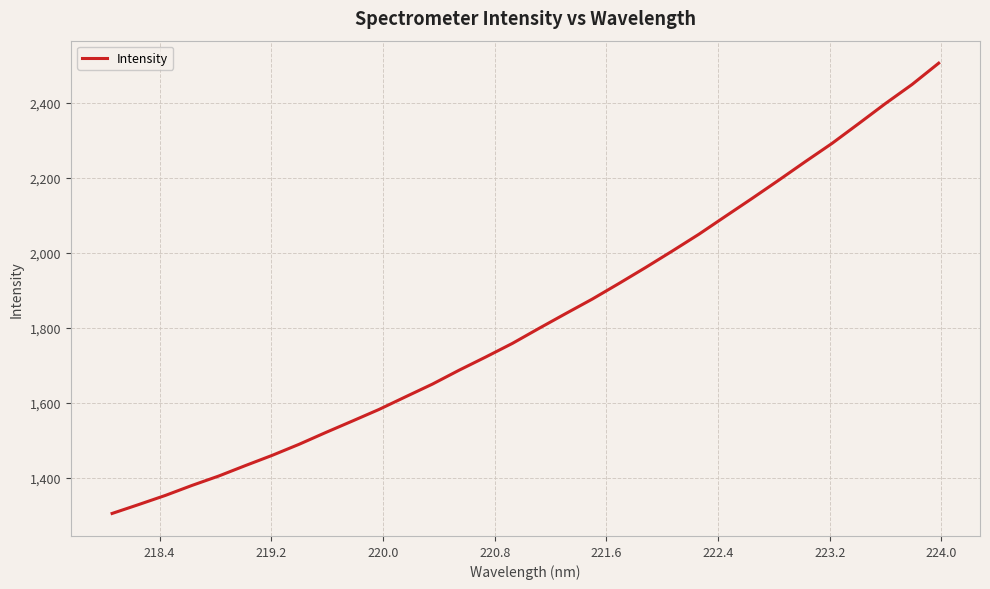

What is the minimum value shown in the chart?

1304.5